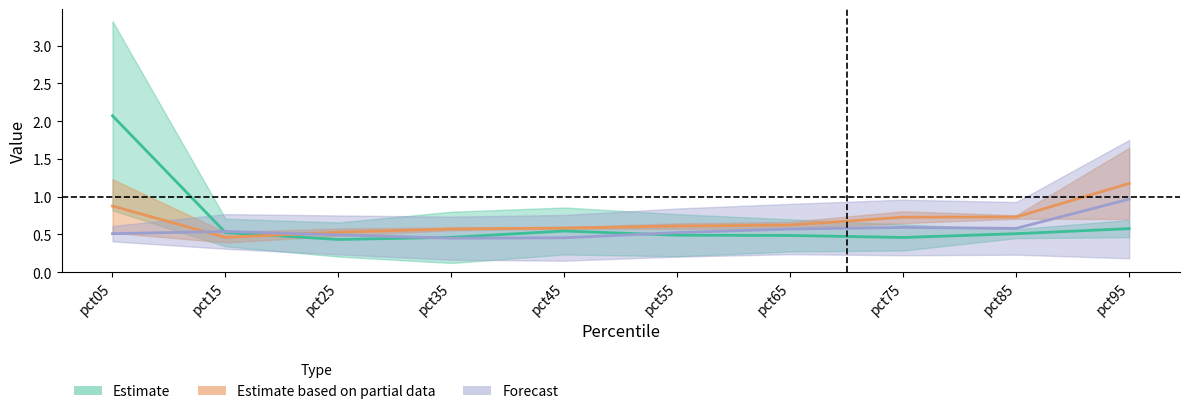

What is the value of the Apr point at the 9th from the left?

0.8